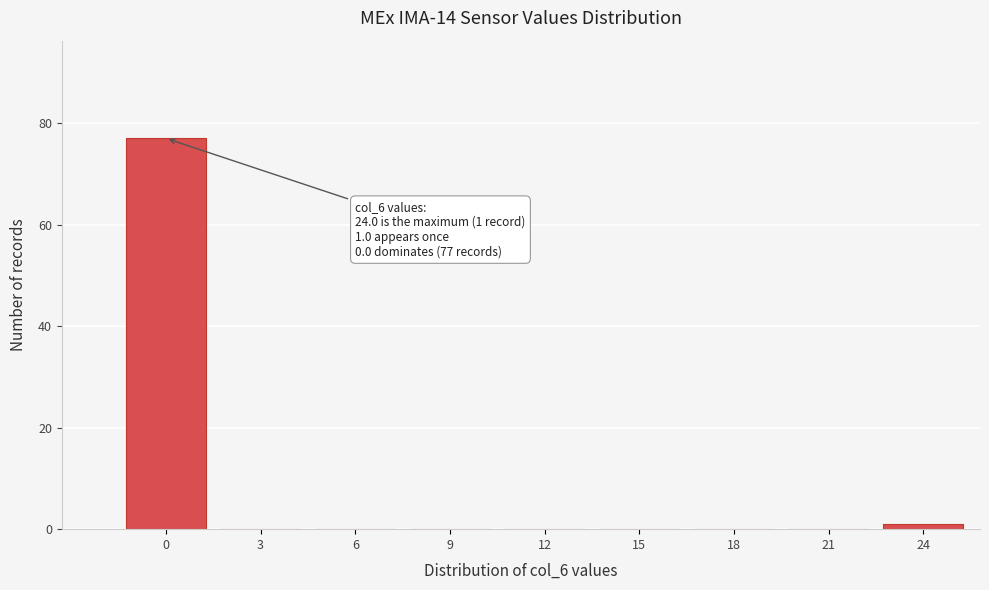

Reading left to right, transcribe all the data shown in this chart.

0=77	3=0	6=0	9=0	12=0	15=0	18=0	21=0	24=1